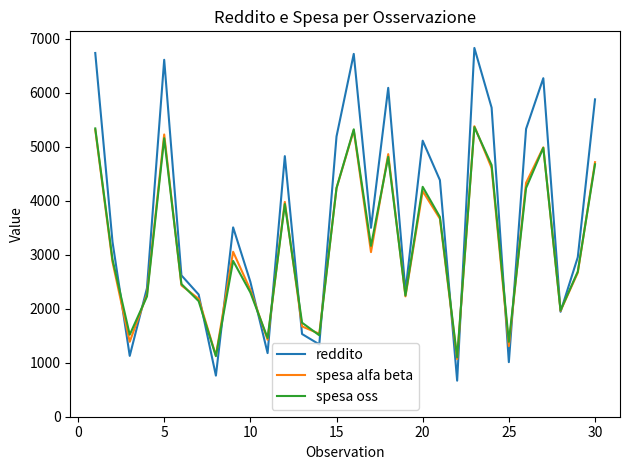

What are all the series names shown in the legend?

reddito, spesa alfa beta, spesa oss